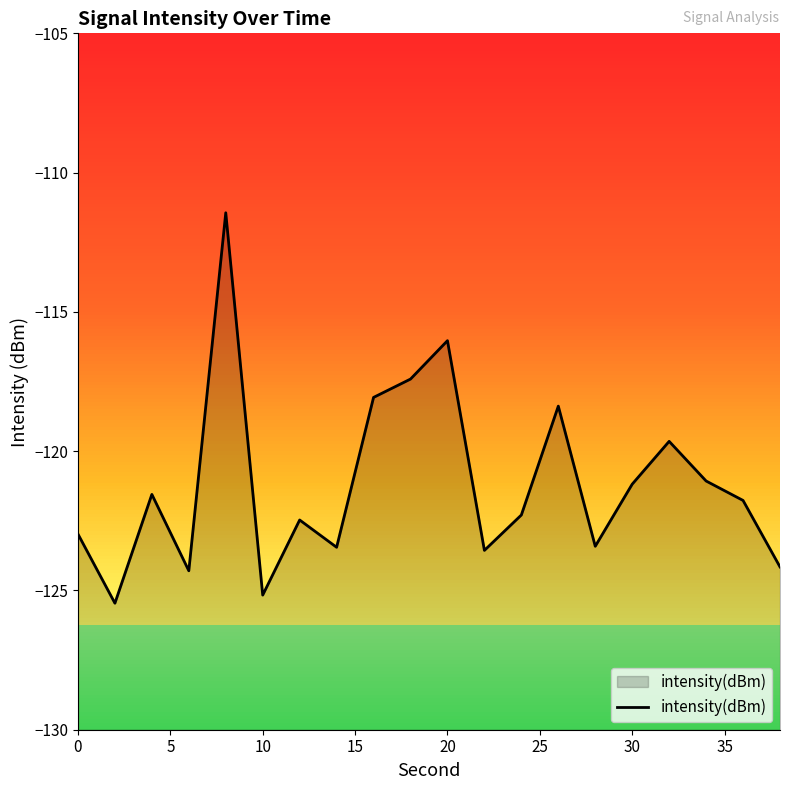

What is the smallest value displayed?

-125.5